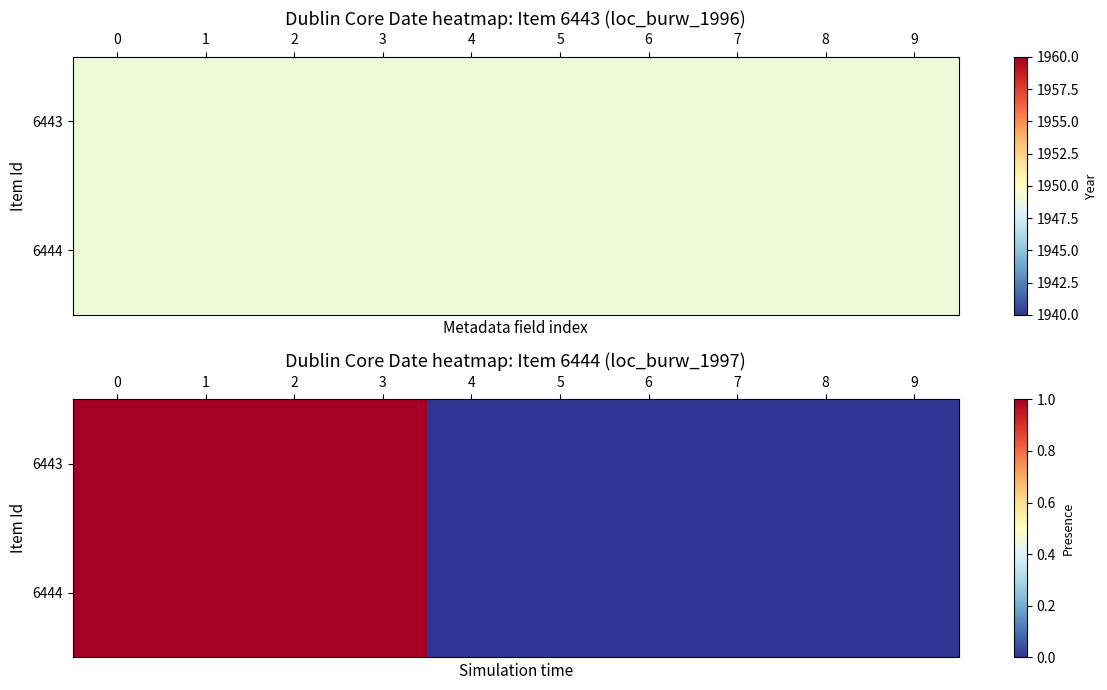

The 6443 series shows 2 at 0. True or false?

False